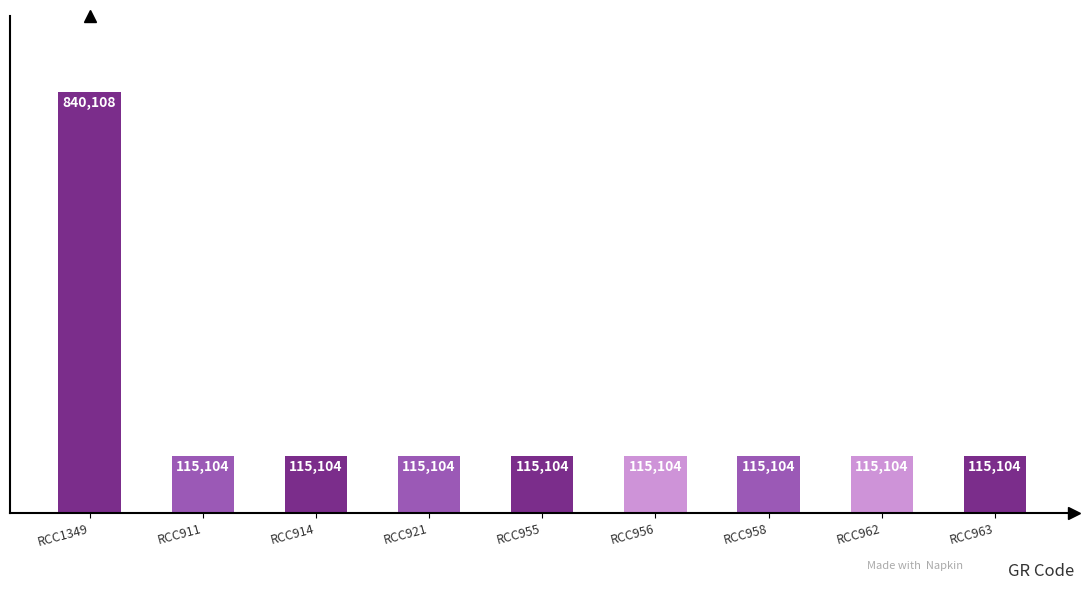

True or false: the data shows 204719 at RCC1349.

False